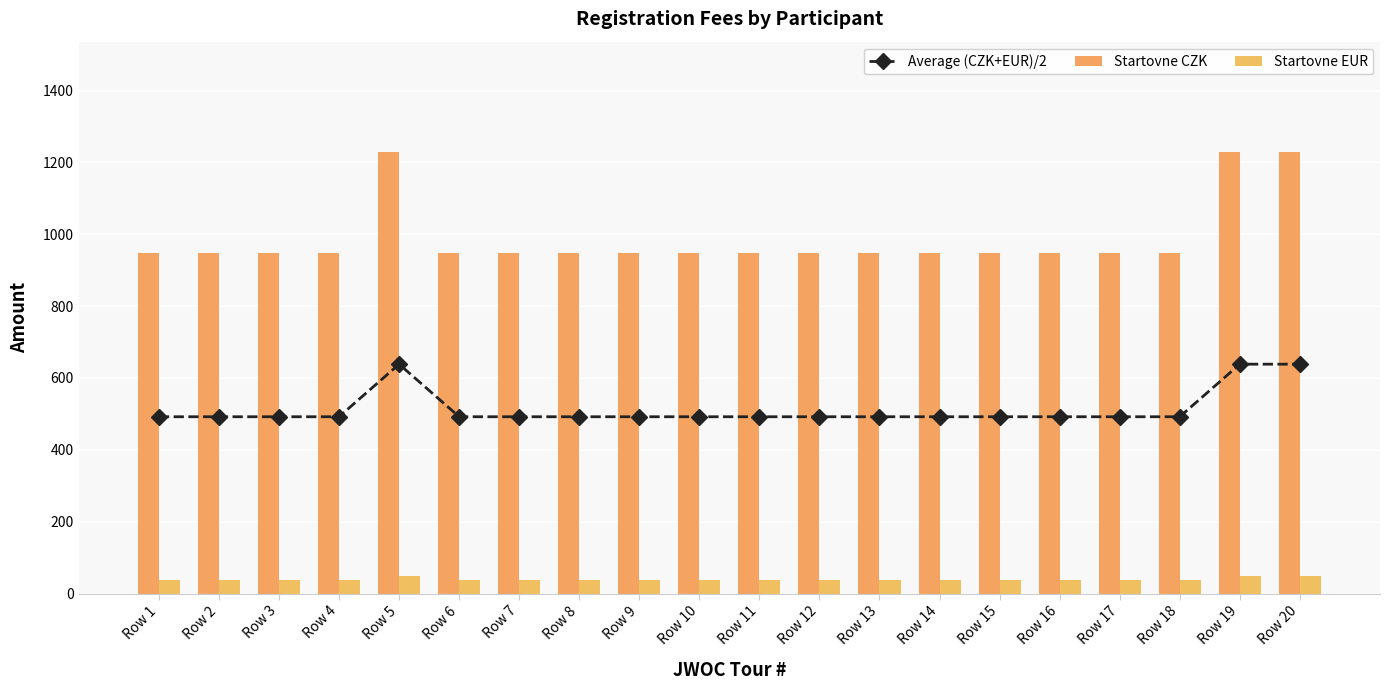

How many data points does each series have?

20